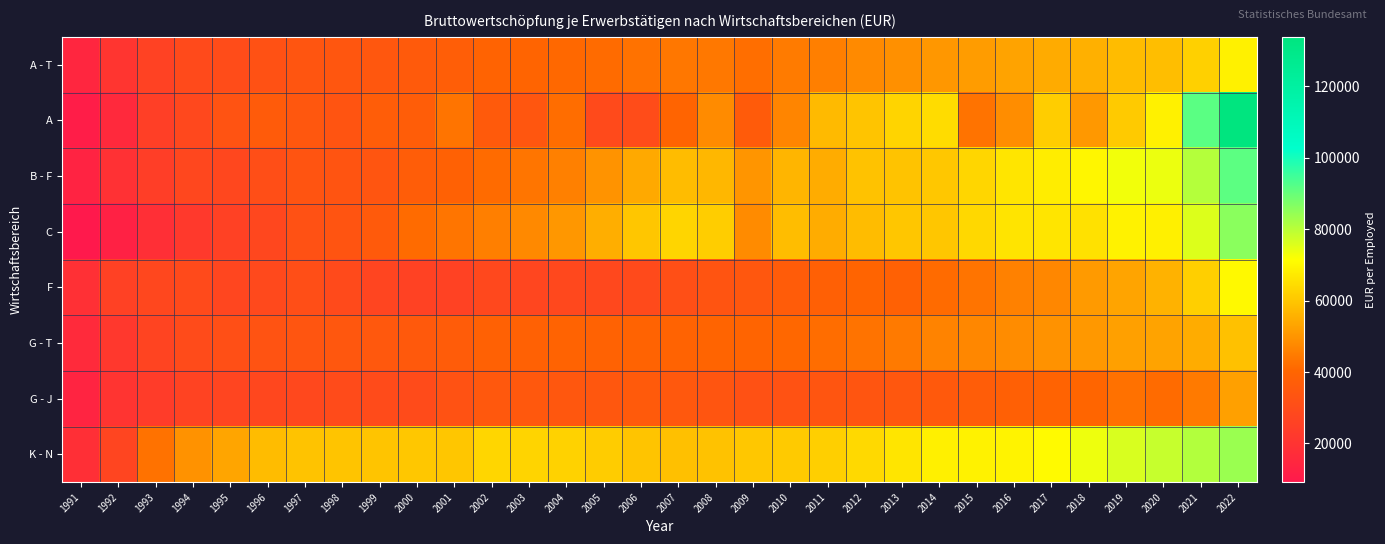

List the series in order of their peak value, highest first.

A, B - F, C, K - N, F, A - T, G - T, G - J